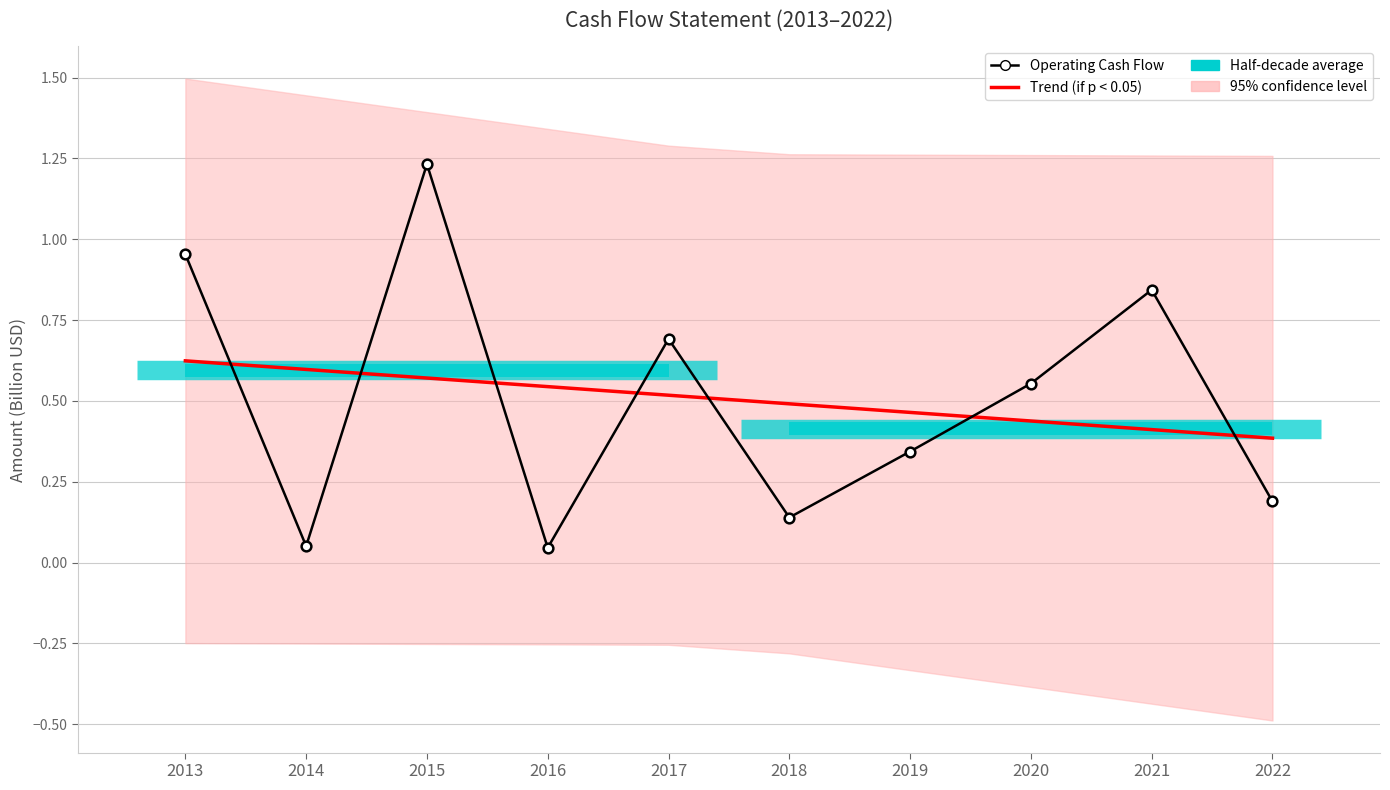

True or false: Trend (if p < 0.05) has a value of 0.5 at 2019.

True